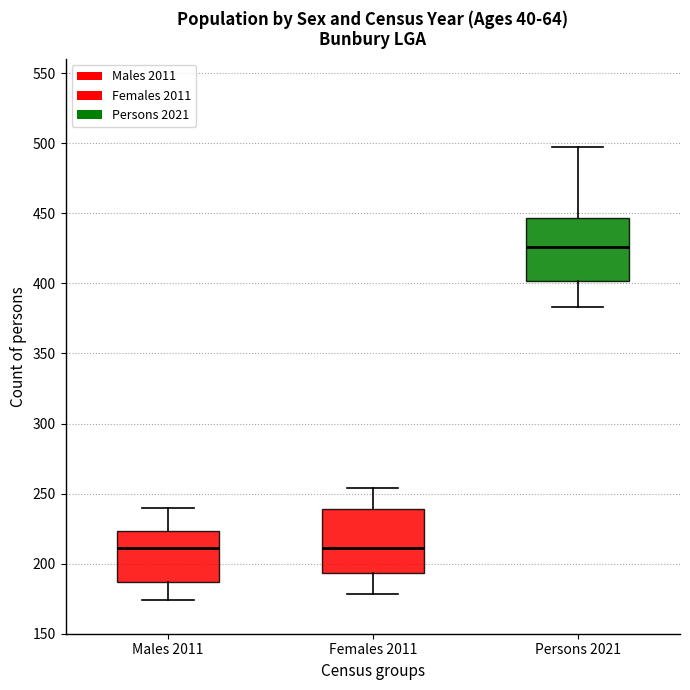

Which box has the highest median line?

Persons 2021